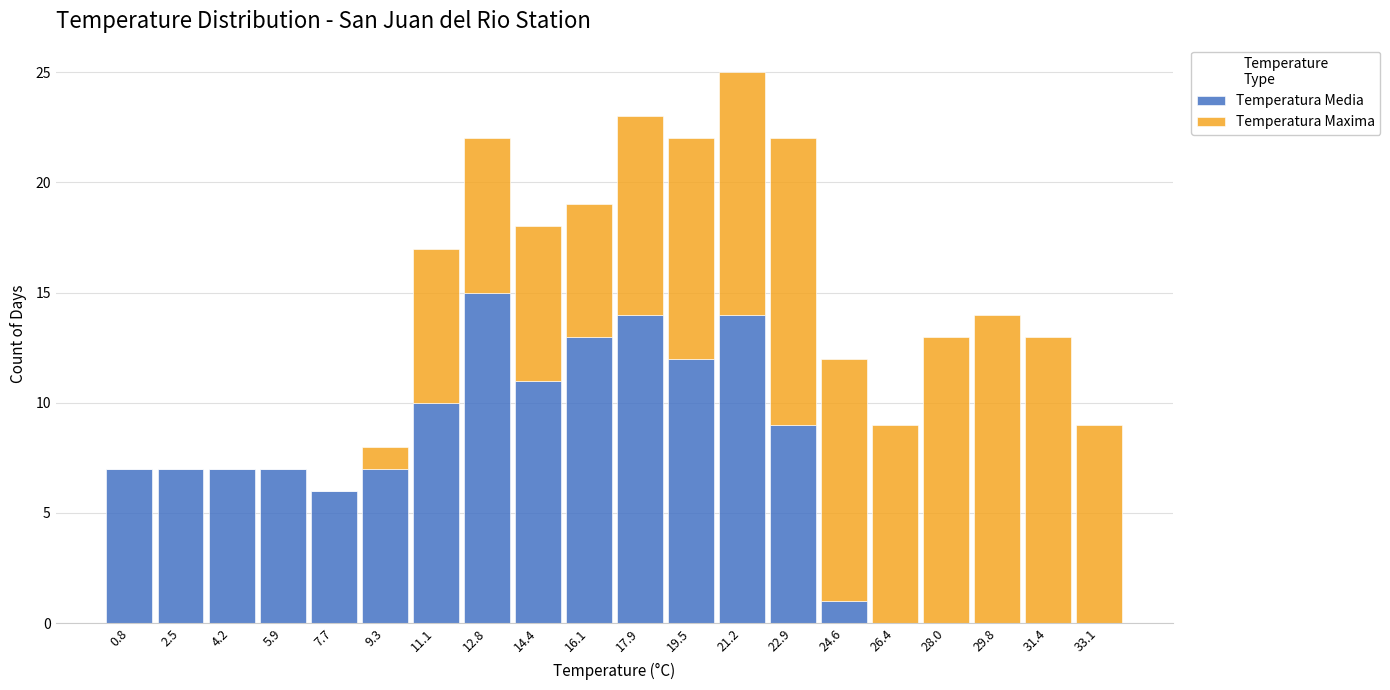

Reading left to right, transcribe this chart: for each stacked bar, give the range it covers on the x-axis and its total height. Neither the bar edges nor the heights are printed on the chart, so give them approximately, as read against the axes.

0.0 to 1.7: 7
1.7 to 3.4: 7
3.4 to 5.1: 7
5.1 to 6.8: 7
6.8 to 8.5: 6
8.5 to 10.2: 8
10.2 to 11.9: 17
11.9 to 13.6: 22
13.6 to 15.3: 18
15.3 to 17.0: 19
17.0 to 18.7: 23
18.7 to 20.4: 22
20.4 to 22.1: 25
22.1 to 23.8: 22
23.8 to 25.5: 12
25.5 to 27.2: 9
27.2 to 28.9: 13
28.9 to 30.6: 14
30.6 to 32.3: 13
32.3 to 34.0: 9